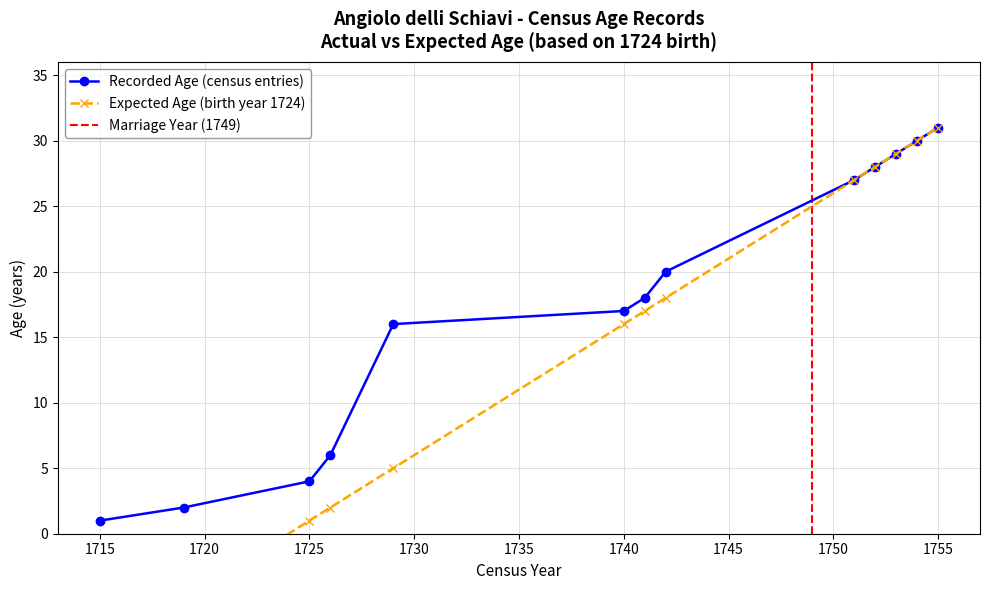

What is the difference between the second highest and minimum values in the Census Year series?

39